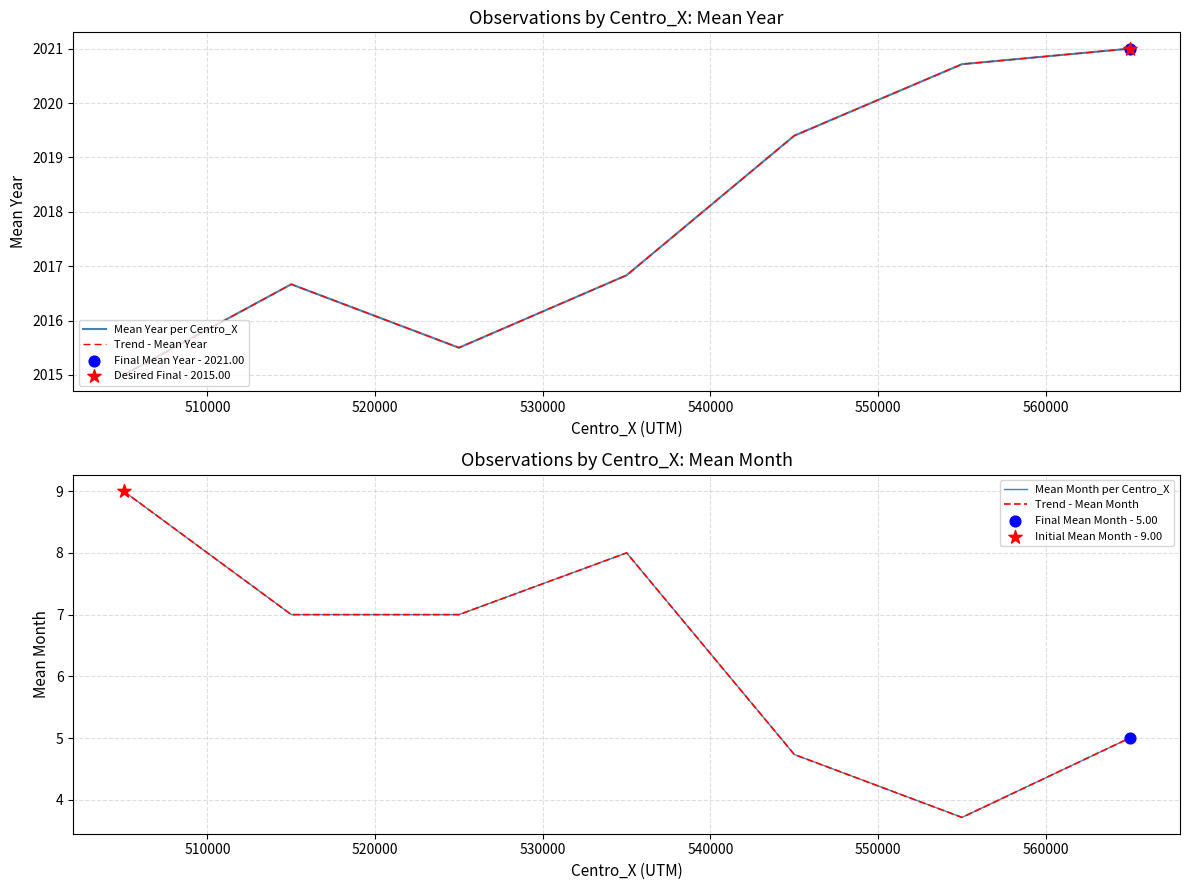

Is the value of Trend - Mean Year at 540000 greater than the value of Trend - Mean Month at 510000?

Yes